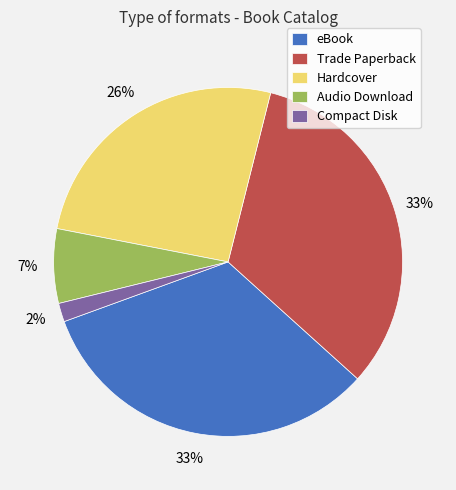

To the nearest percent, what is the average slice percentage?

20%